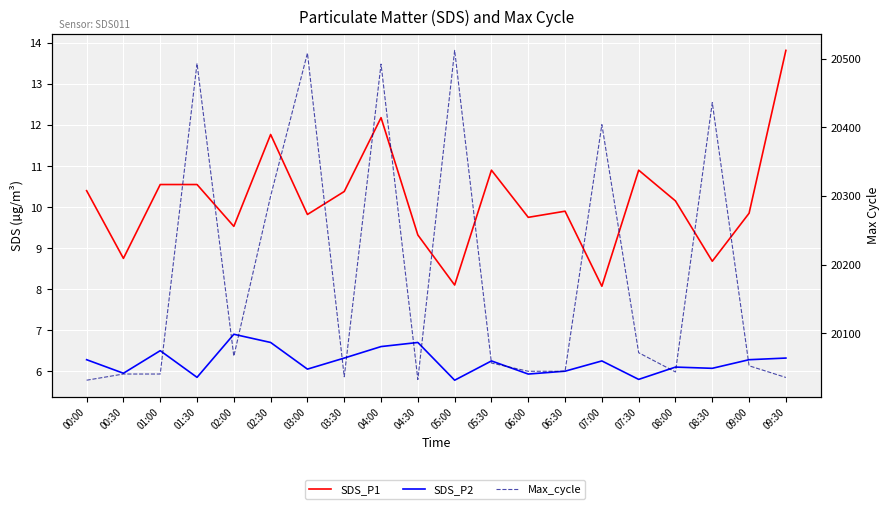

Does the chart display data point markers on the line(s)?

No